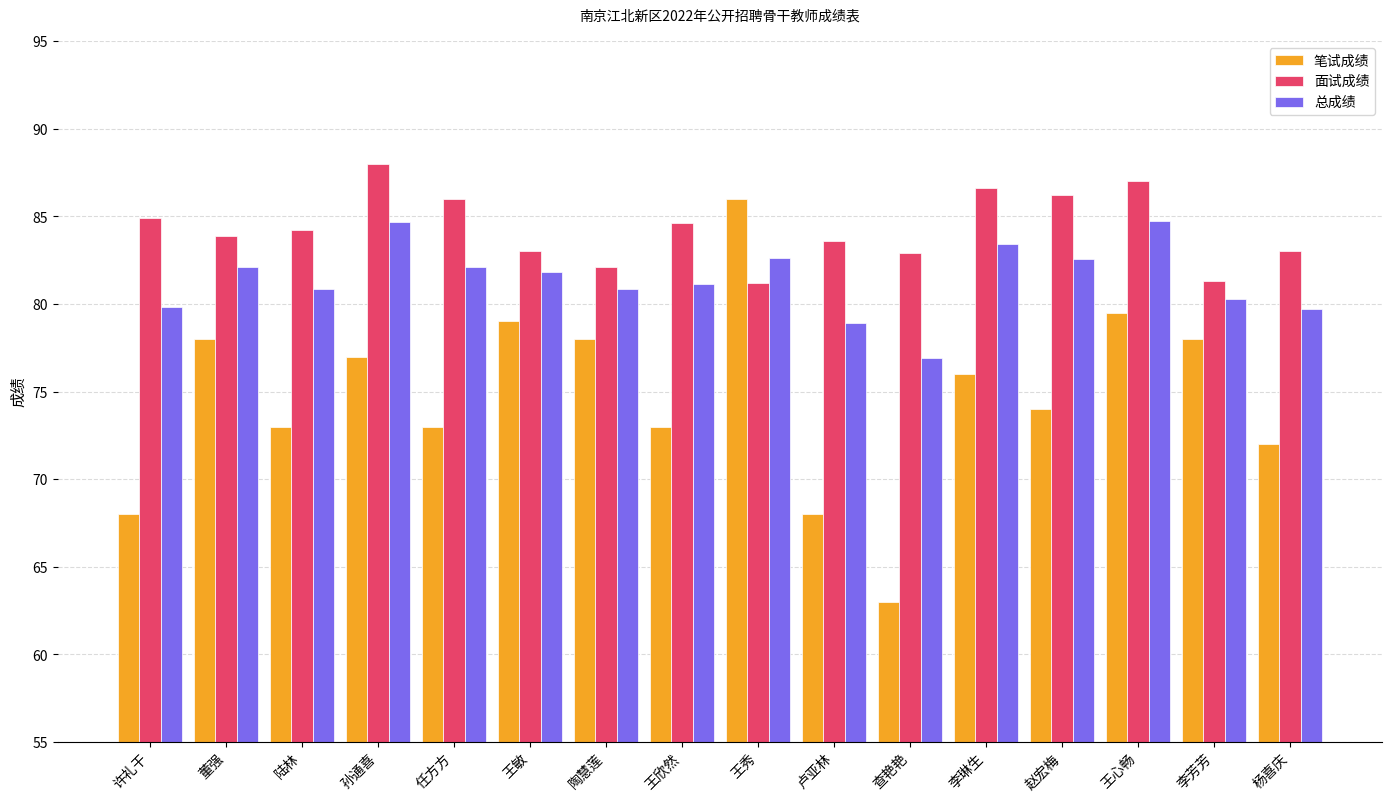

What is the value of the 总成绩 bar at the 16th from the left?

79.7